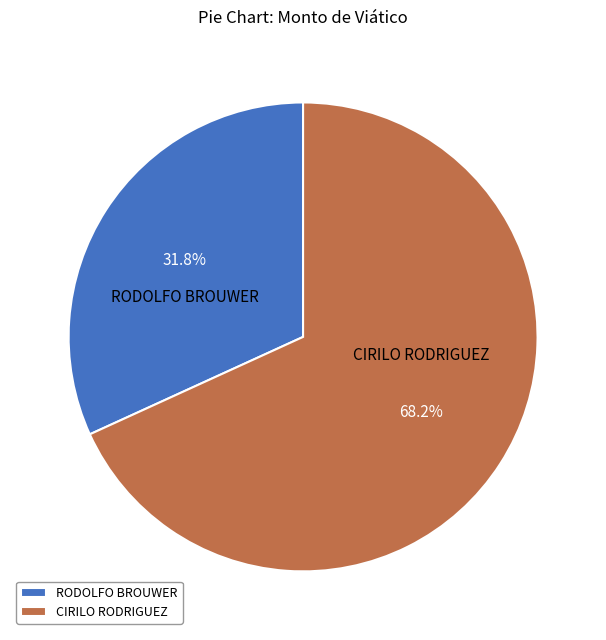

To the nearest percent, what portion does RODOLFO BROUWER represent?

32%